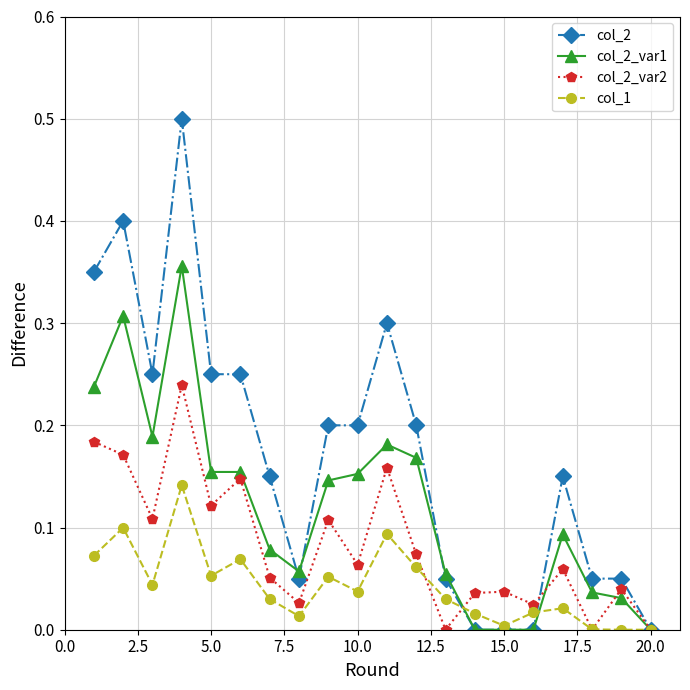

True or false: col_2_var2 and col_1 cross at least once.

True